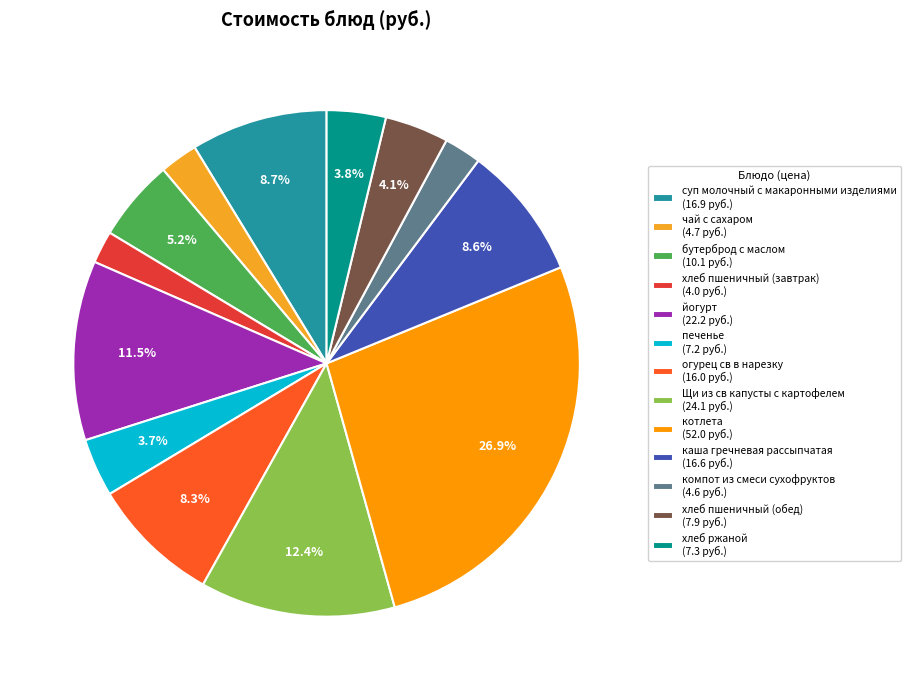

Which slice is the largest?

котлета